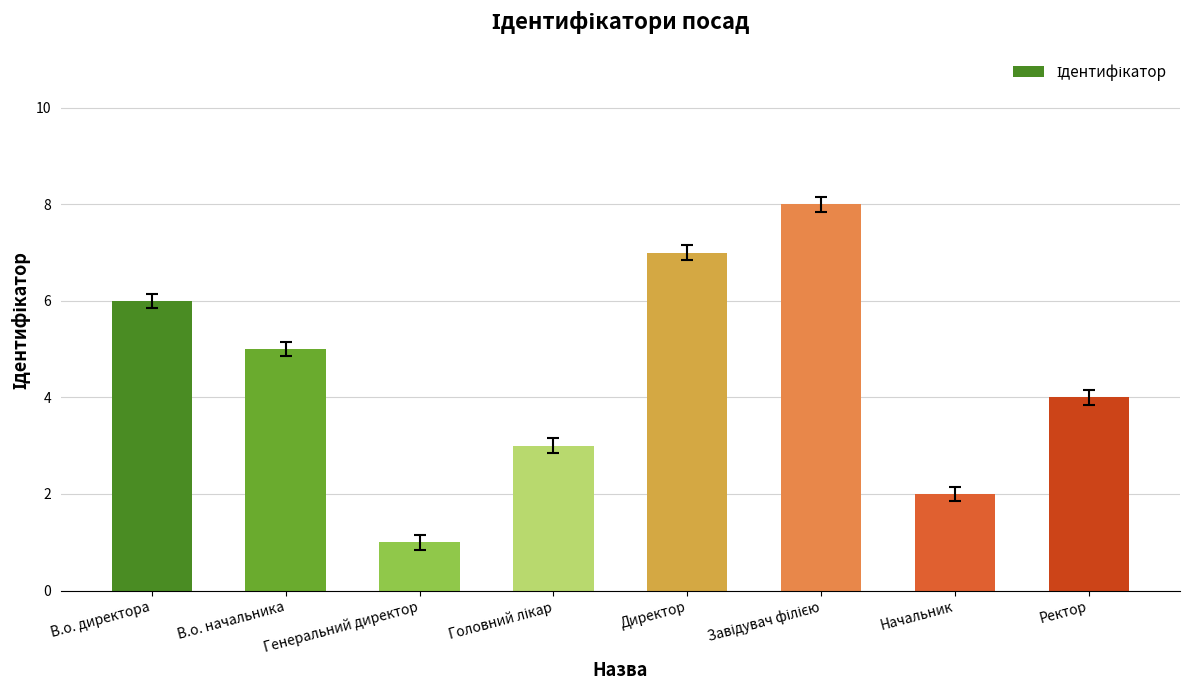

What is the maximum value shown in the chart?

8